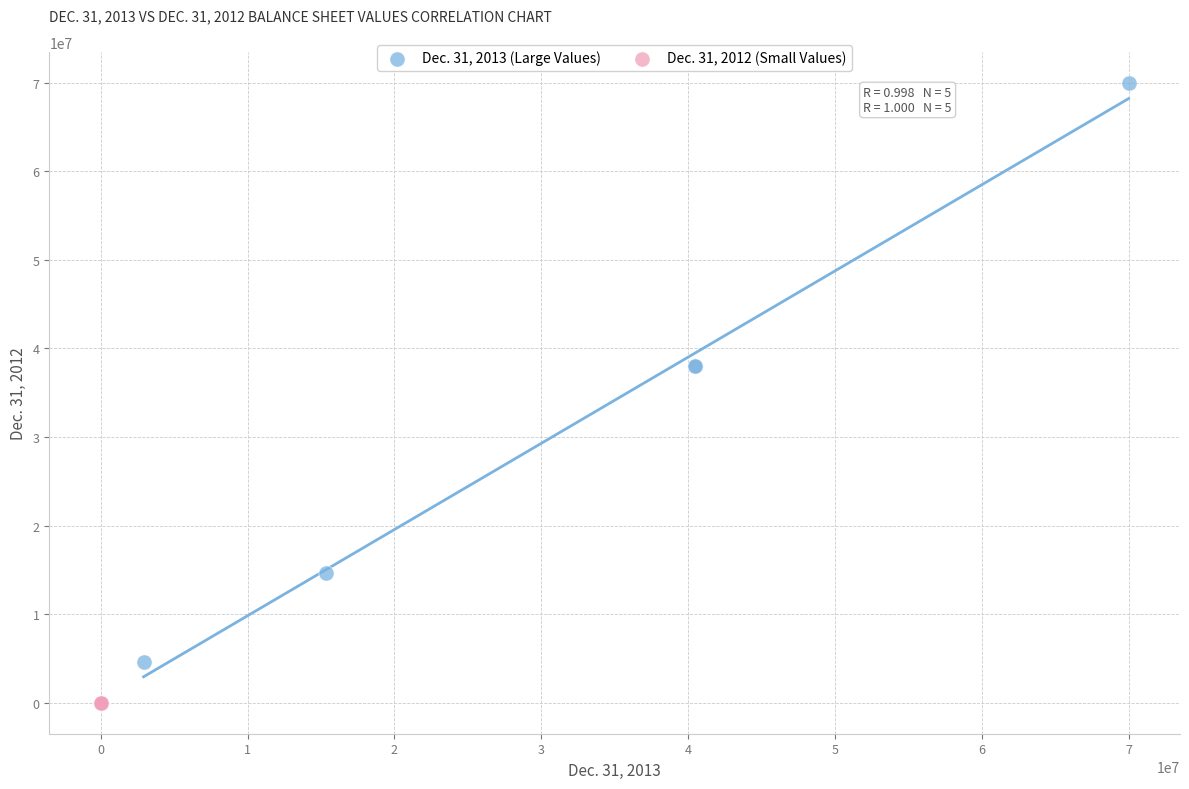

Which series contains the highest Y value?

Dec. 31, 2013 (Large Values)